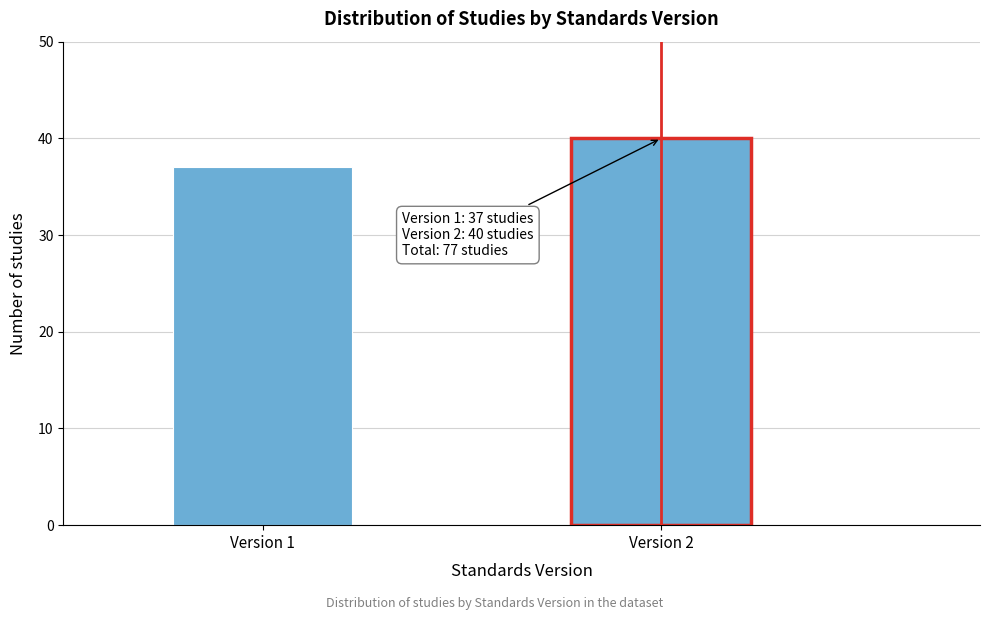

Reading right to left, what are all the values shown in this chart?

40	37